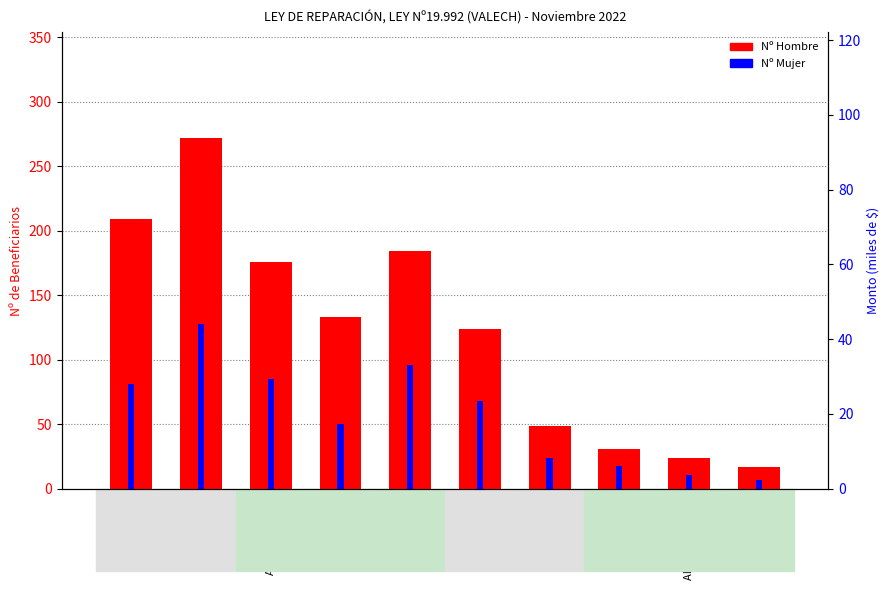

How many series are shown in this chart?

2